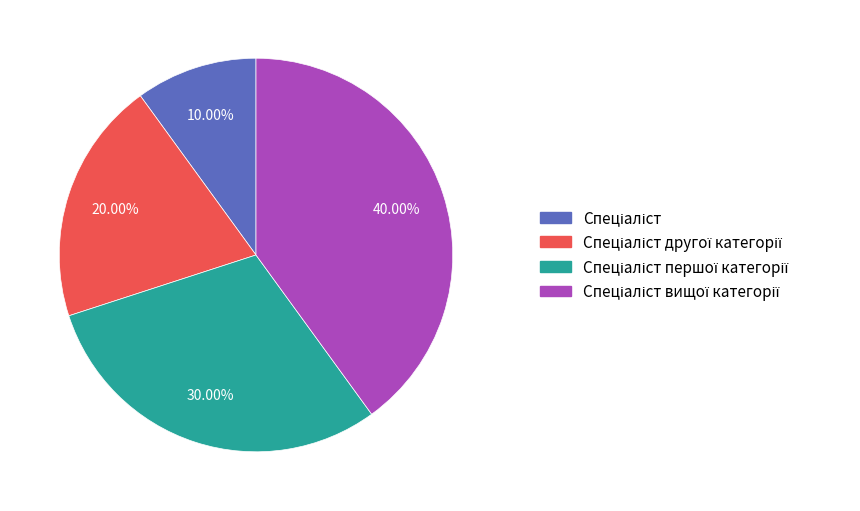

To the nearest percent, what is the difference between the largest and smallest slice percentages?

30%